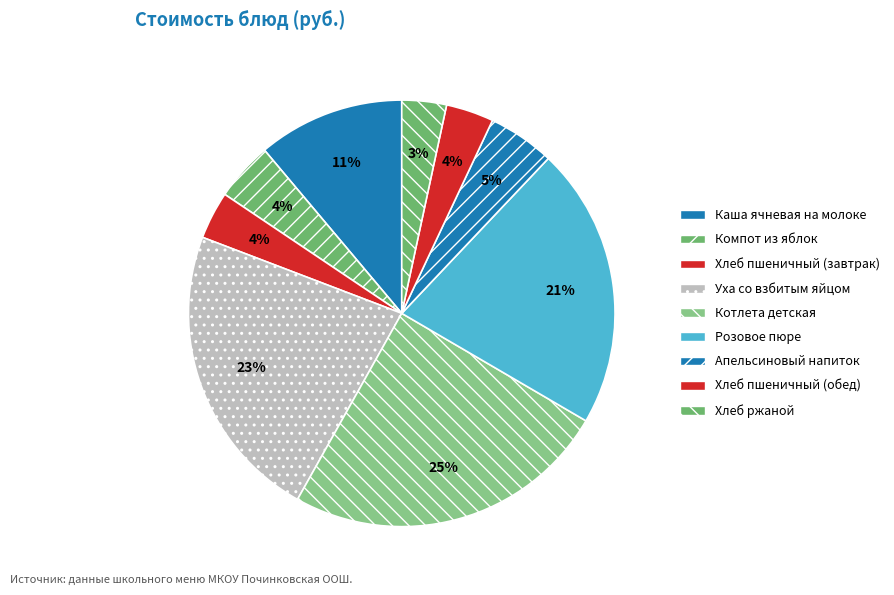

How many segments does this pie chart have?

9